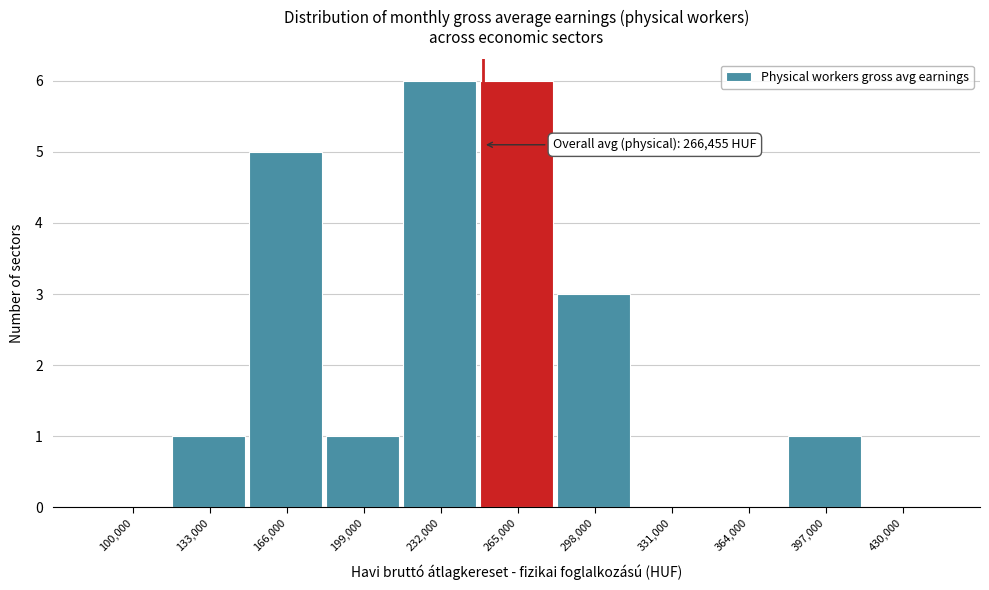

Reading left to right, what are all the values shown in this chart?

100,000=0	133,000=1	166,000=5	199,000=1	232,000=6	265,000=6	298,000=3	331,000=0	364,000=0	397,000=1	430,000=0